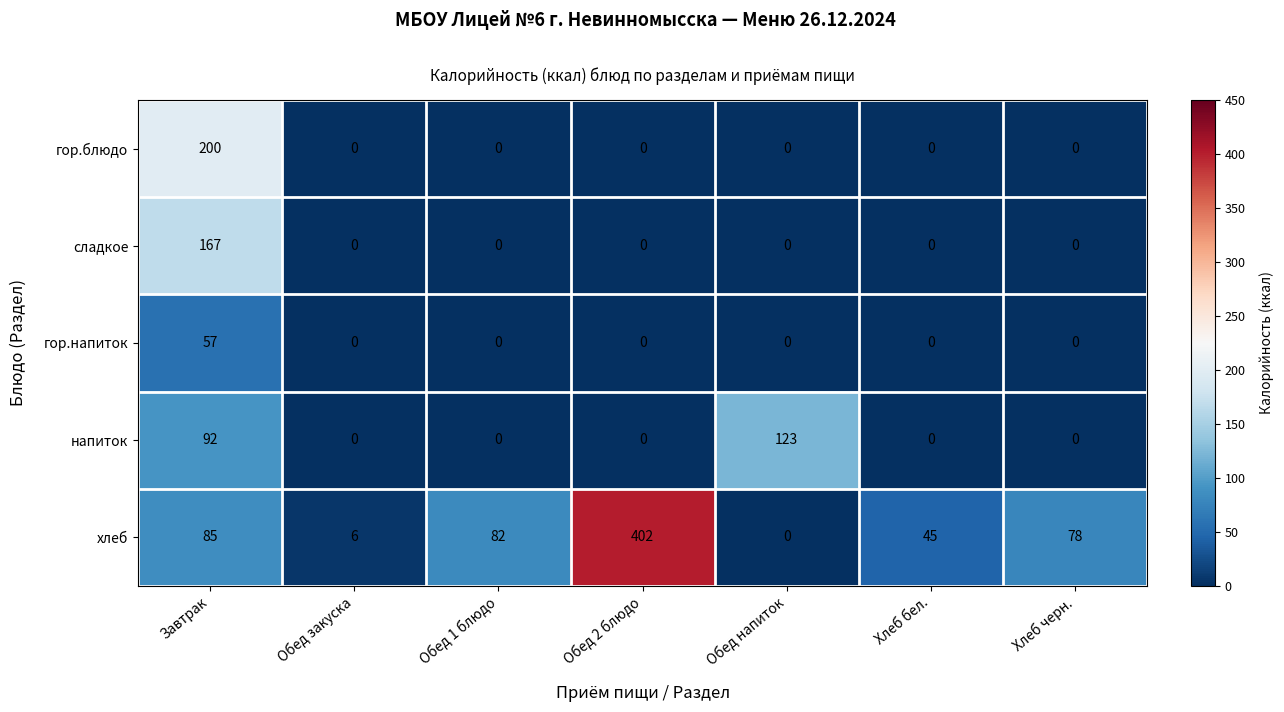

What is the sum of the сладкое values at Завтрак and Хлеб черн.?

167